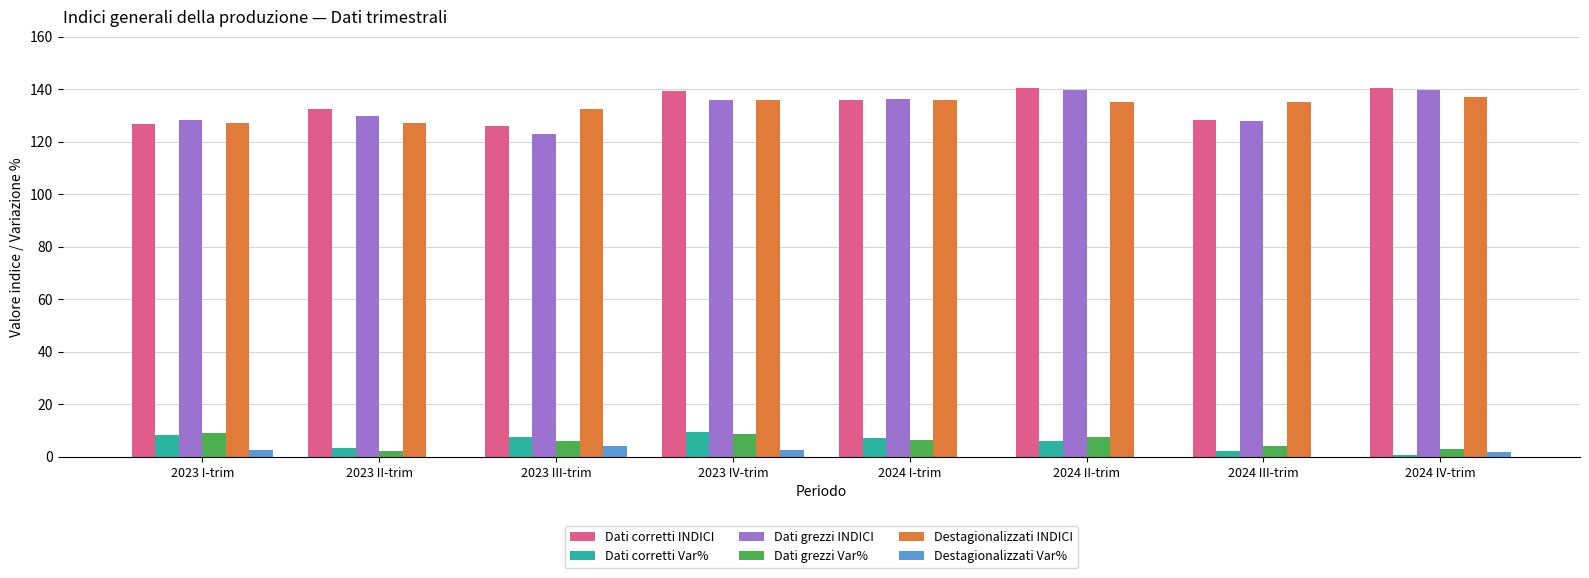

Are the bars grouped side by side (vs. stacked)?

Yes